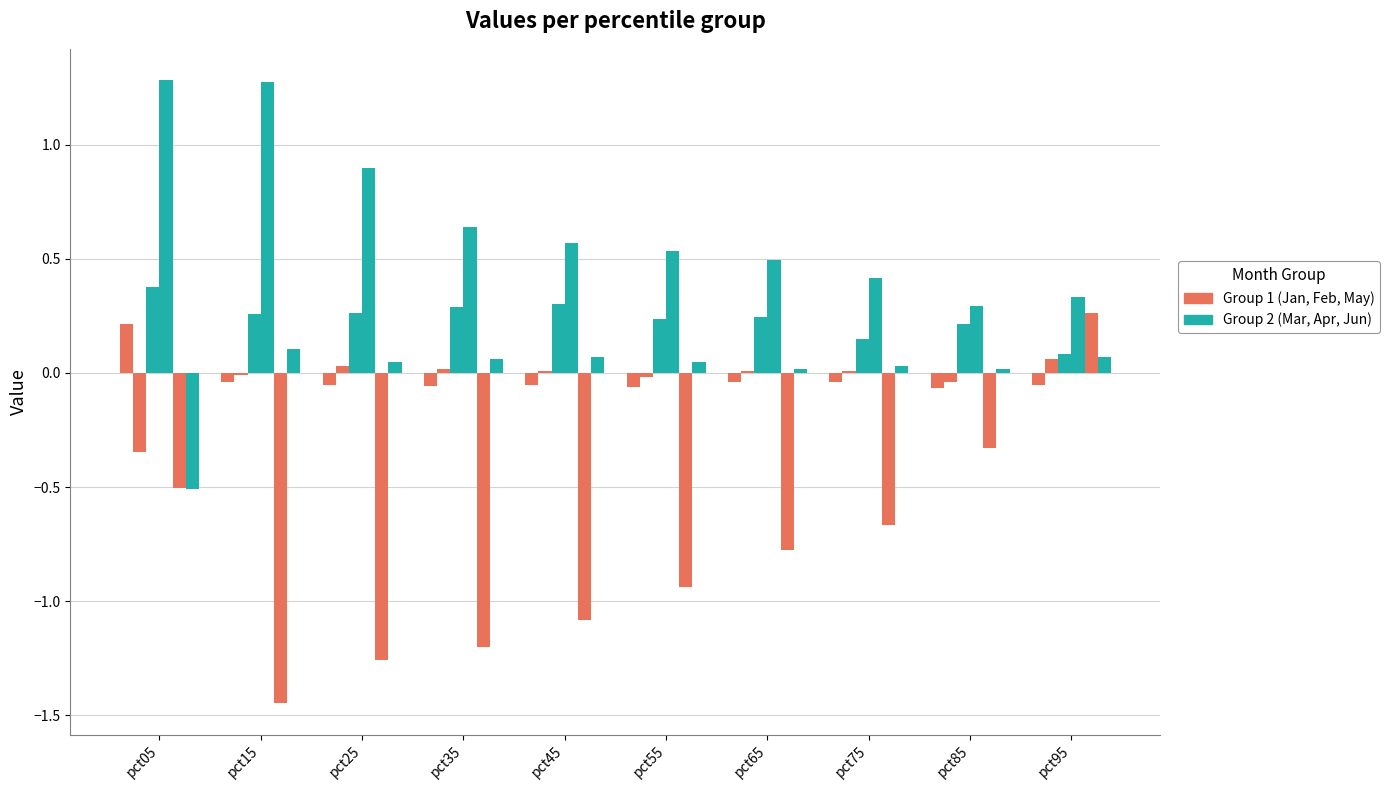

Count the number of categories in the chart.

10